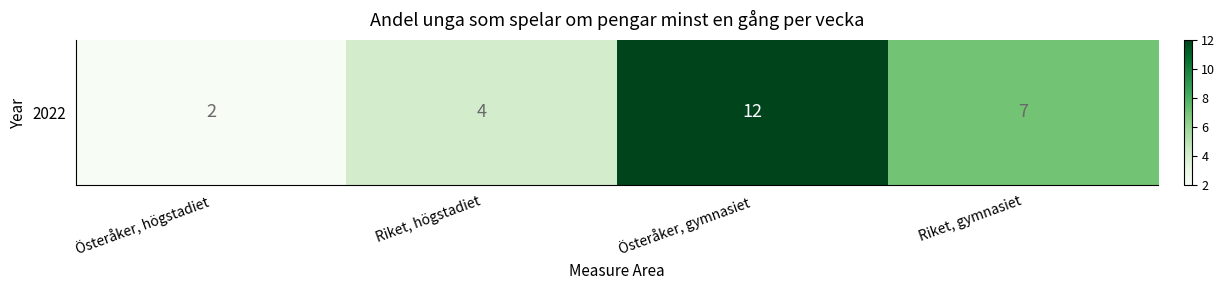

Is it true that the value at Österåker, gymnasiet is 16?

False